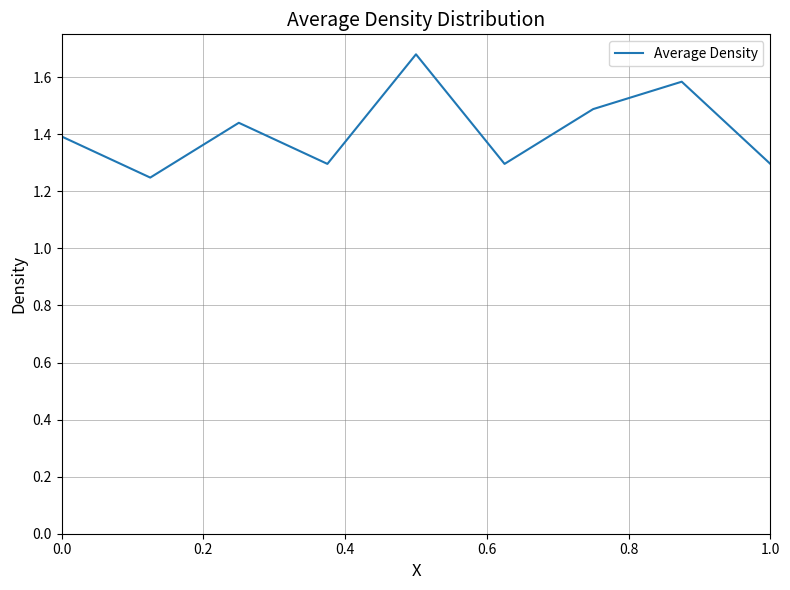

What is the difference between the maximum and minimum values?

0.4